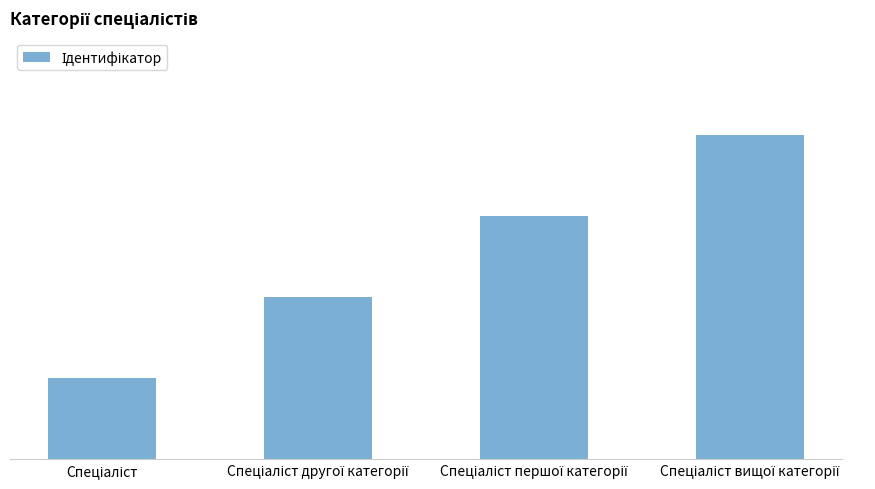

Does the chart contain any negative values?

No